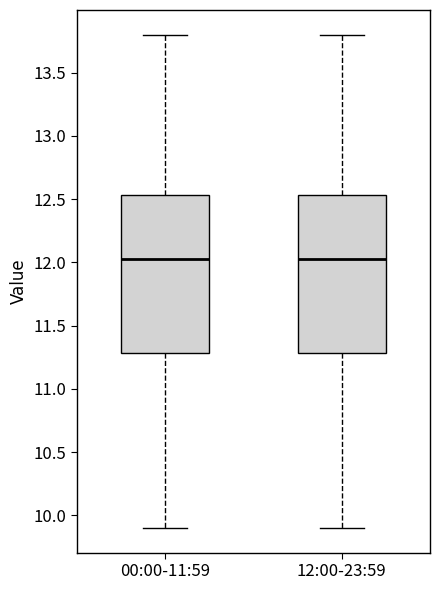

Reading left to right, read every box against the y-axis: the position of its median line, the range the box covers, and the ends of its whiskers. The values are not printed on the chart, so give them approximately, as read against the axis.

00:00-11:59: median 12.05, box 11.30 to 12.55, whiskers 9.90 to 13.80
12:00-23:59: median 12.05, box 11.30 to 12.55, whiskers 9.90 to 13.80